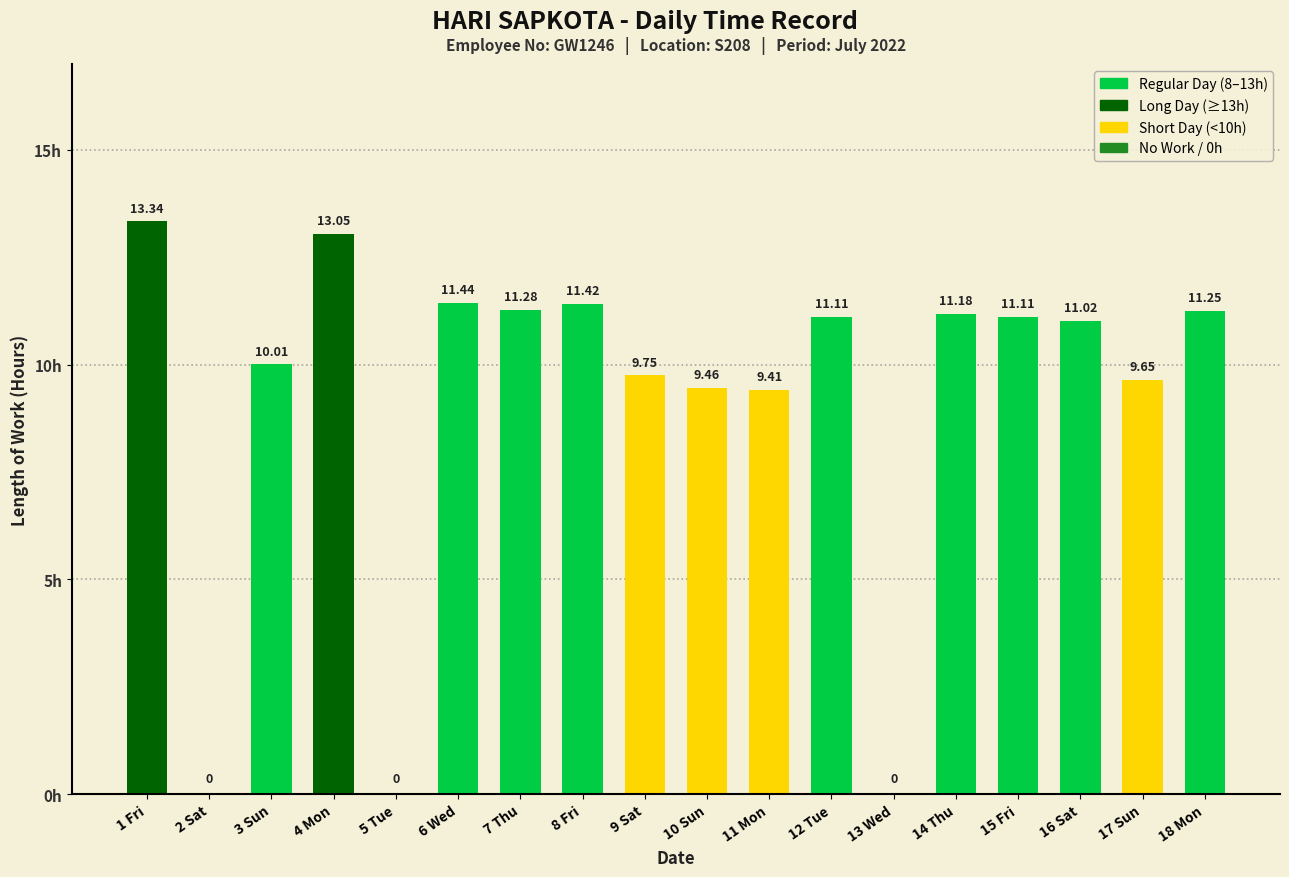

What is the change in value from 7 Thu to 12 Tue?

-0.2